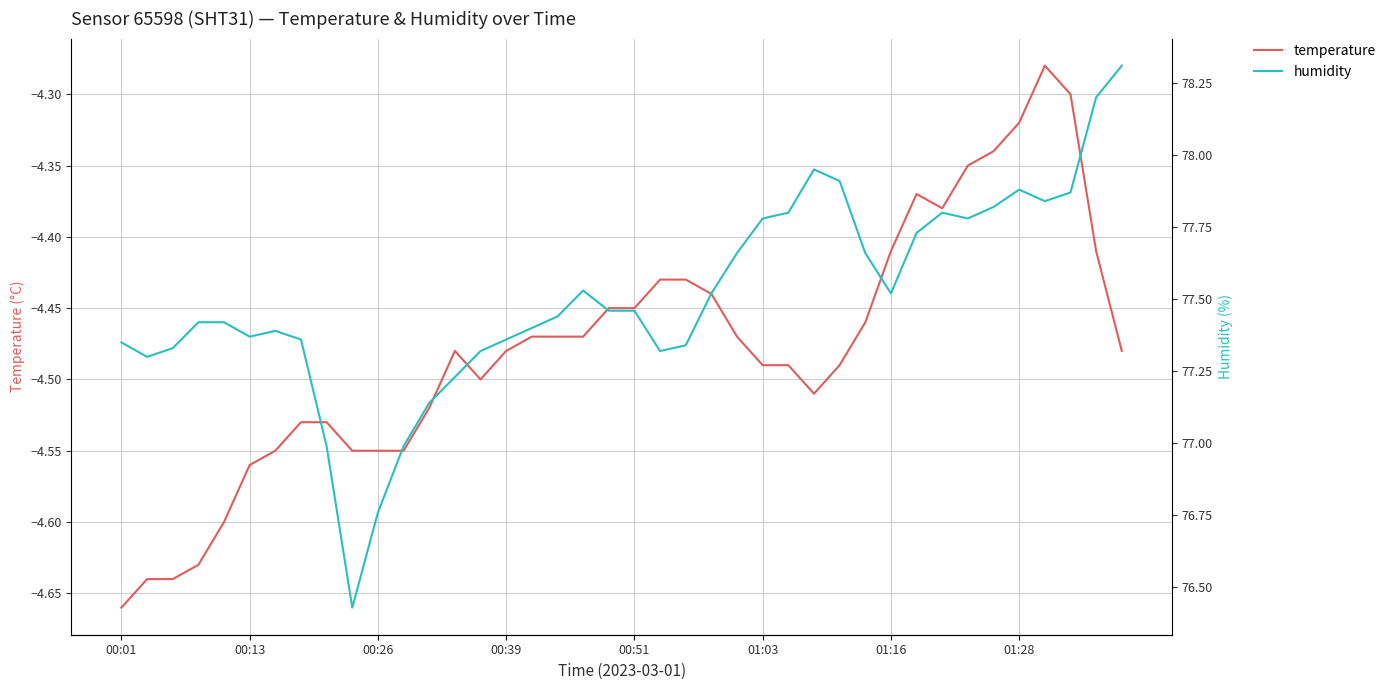

At which label does temperature reach its minimum?

00:01